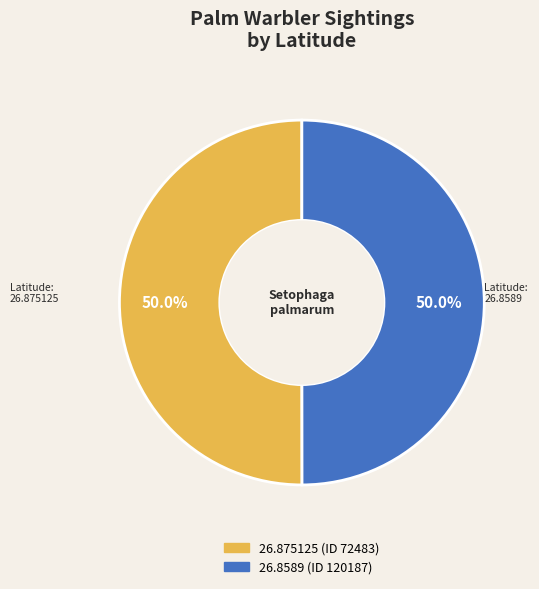

What percentage is NOT represented by 26.875125 (ID 72483)?

50.0%